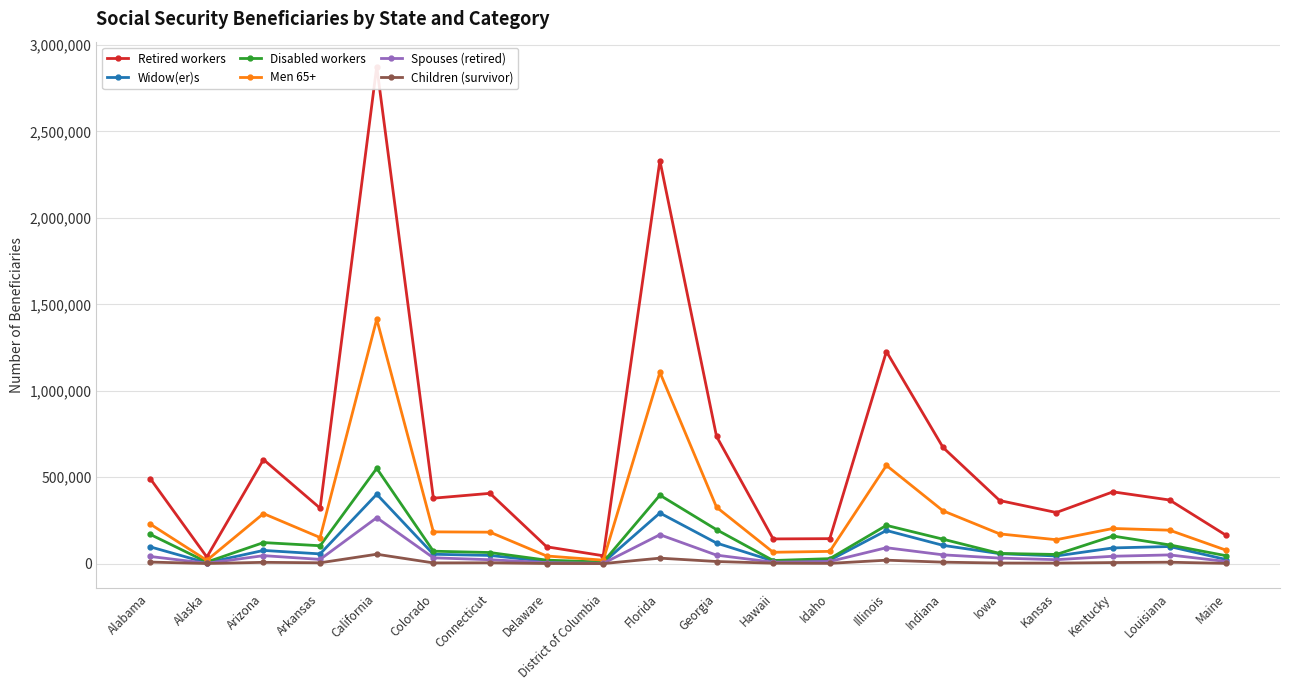

How many interior local peaks does the Widow(er)s series have?

5